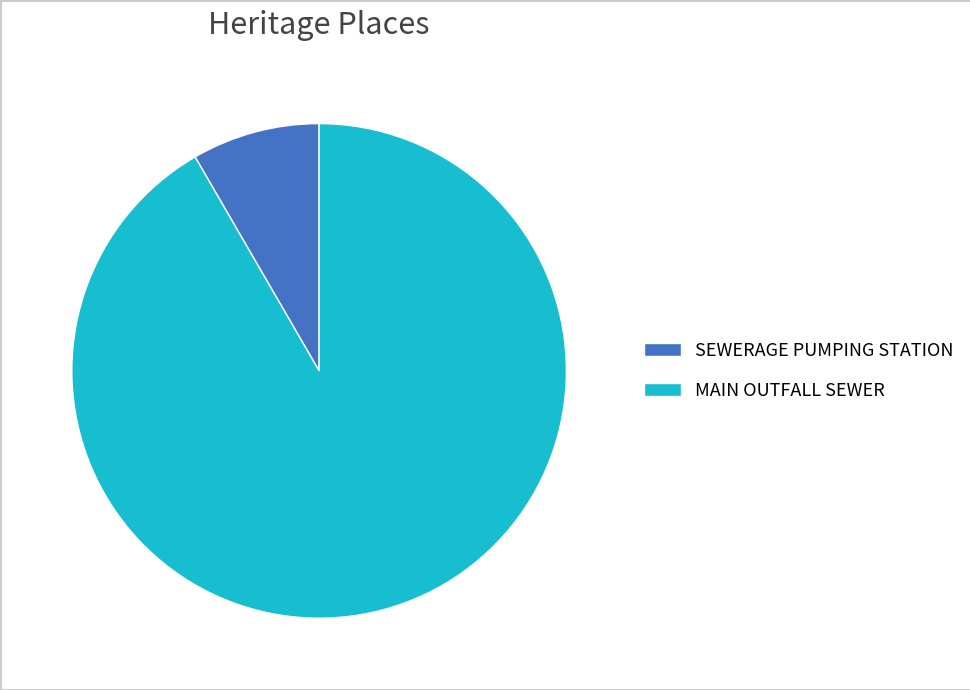

Does any single category account for the majority?

Yes